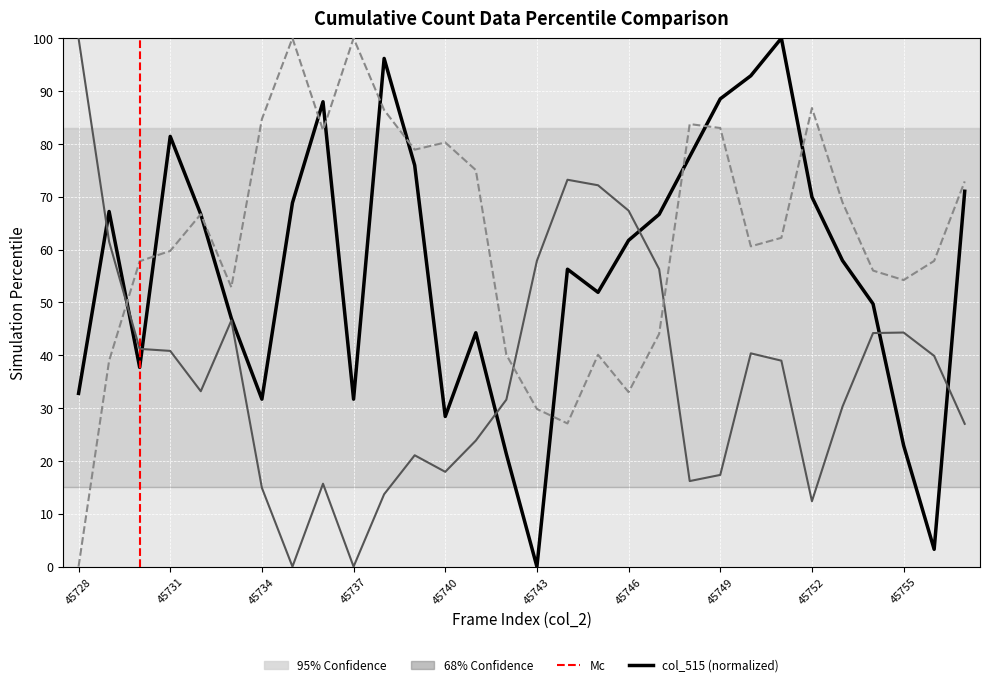

What is the maximum value shown in the chart?

100.0